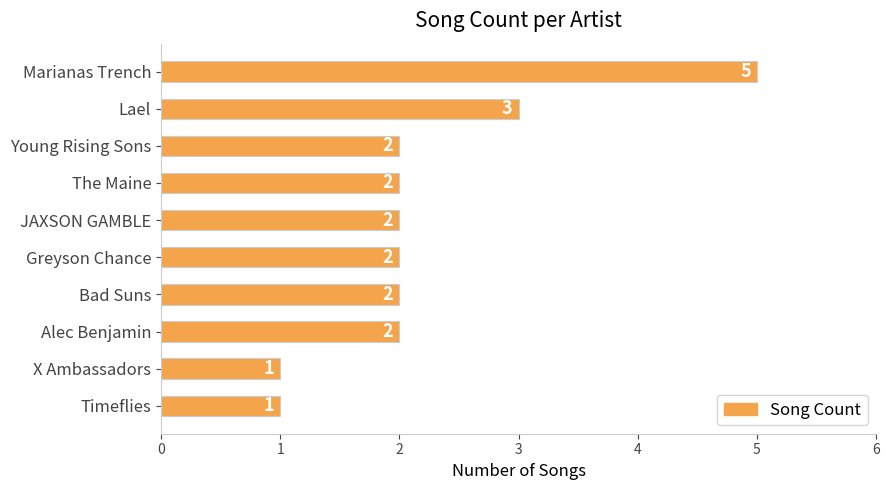

At which category does the chart reach its peak across all series?

Marianas Trench